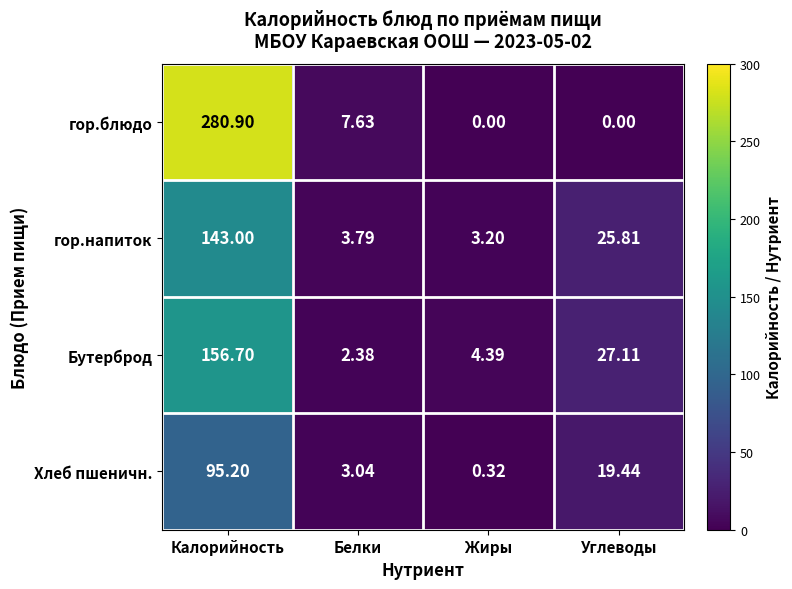

Between Калорийность and Углеводы, which series saw the biggest shift?

гор.блюдо